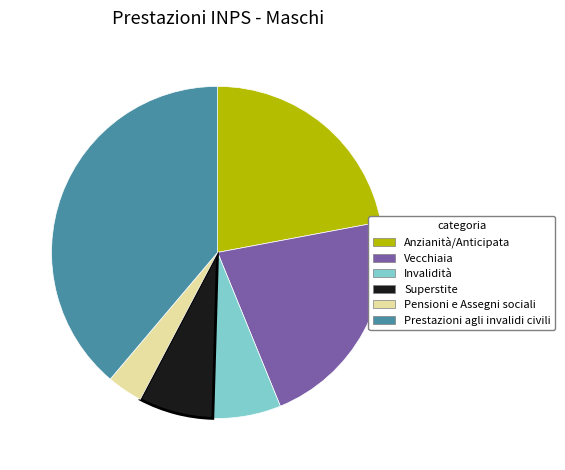

Is the sum of Superstite and Pensioni e Assegni sociali greater than half?

No